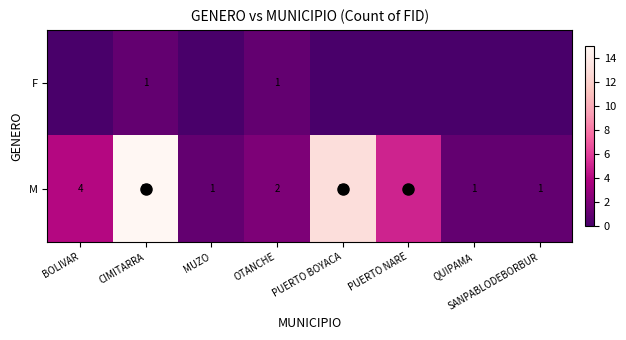

True or false: M has a value of 2 at OTANCHE.

True